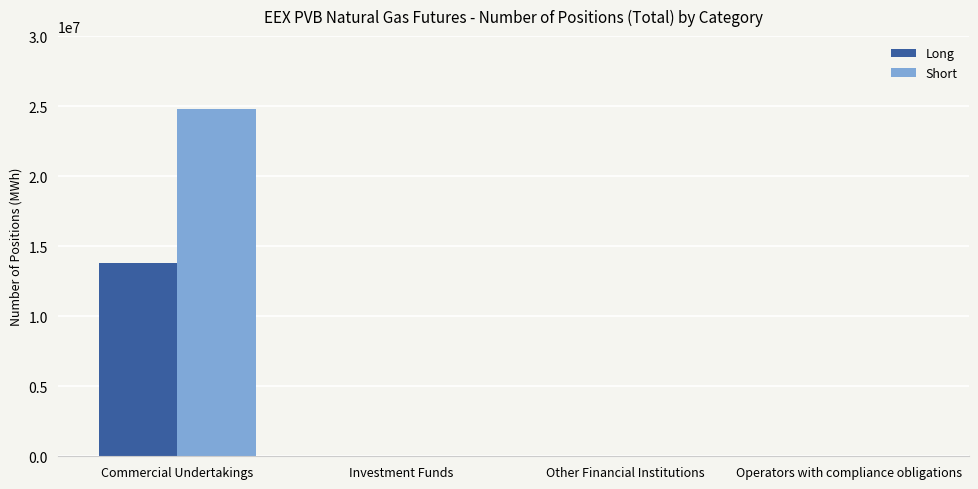

What is the difference between the Short values at Commercial Undertakings and Investment Funds?

24798160